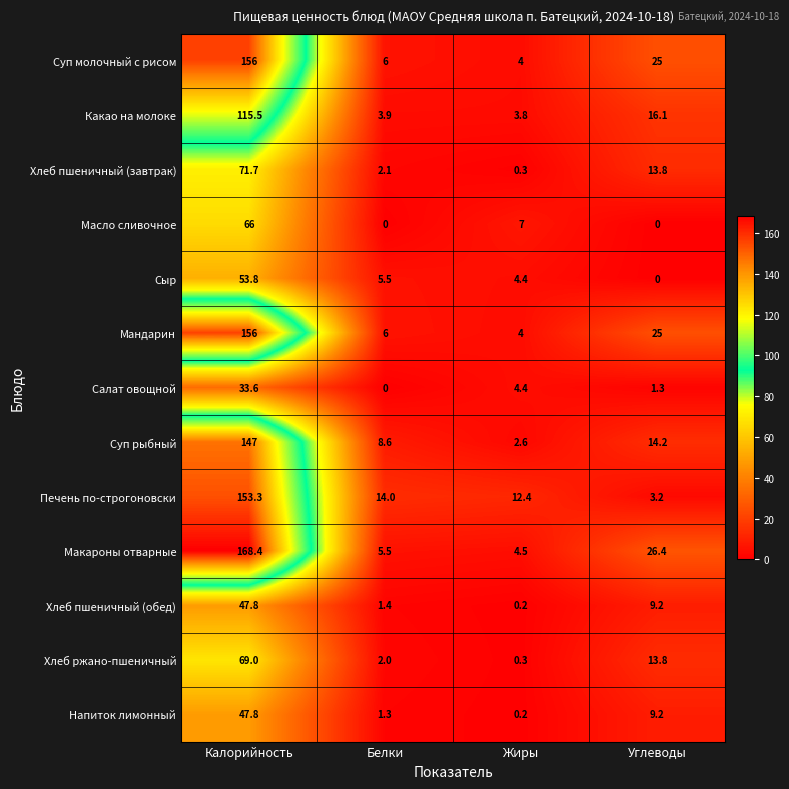

How many data points does each series have?

4